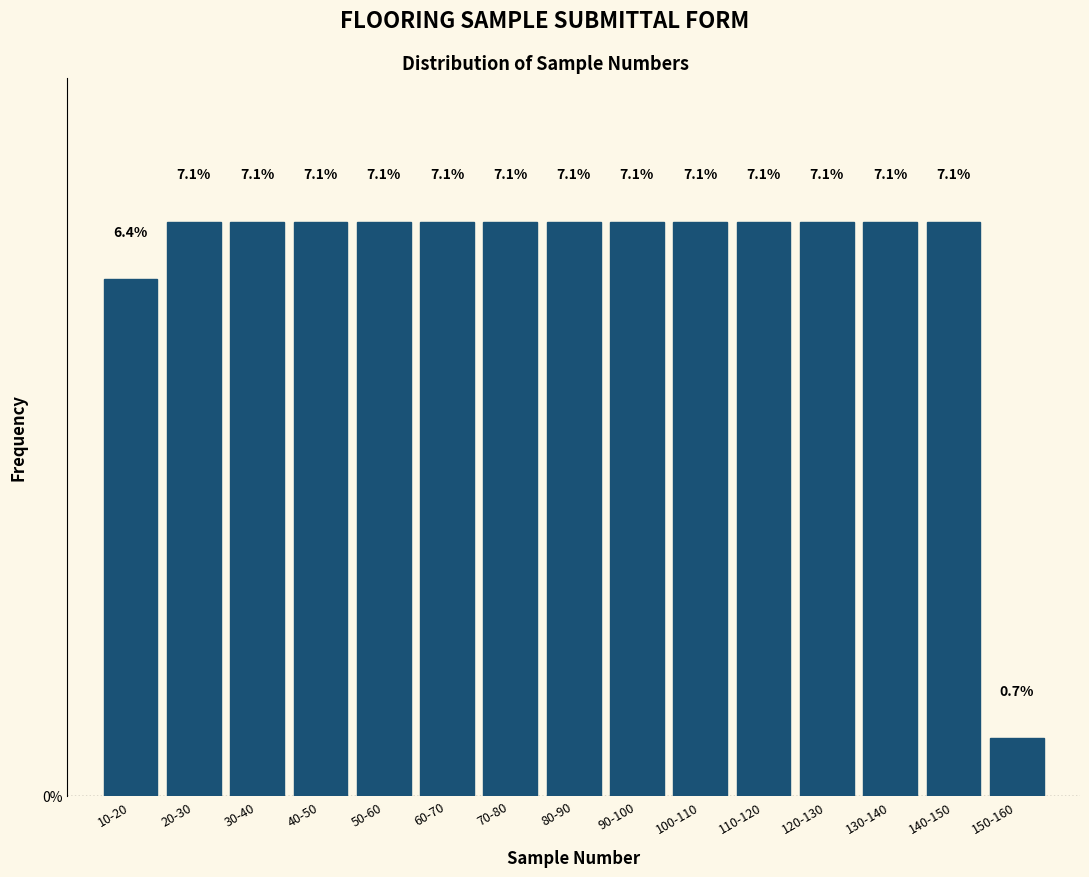

Reading left to right, transcribe all the data shown in this chart.

10-20=6.4	20-30=7.1	30-40=7.1	40-50=7.1	50-60=7.1	60-70=7.1	70-80=7.1	80-90=7.1	90-100=7.1	100-110=7.1	110-120=7.1	120-130=7.1	130-140=7.1	140-150=7.1	150-160=0.7